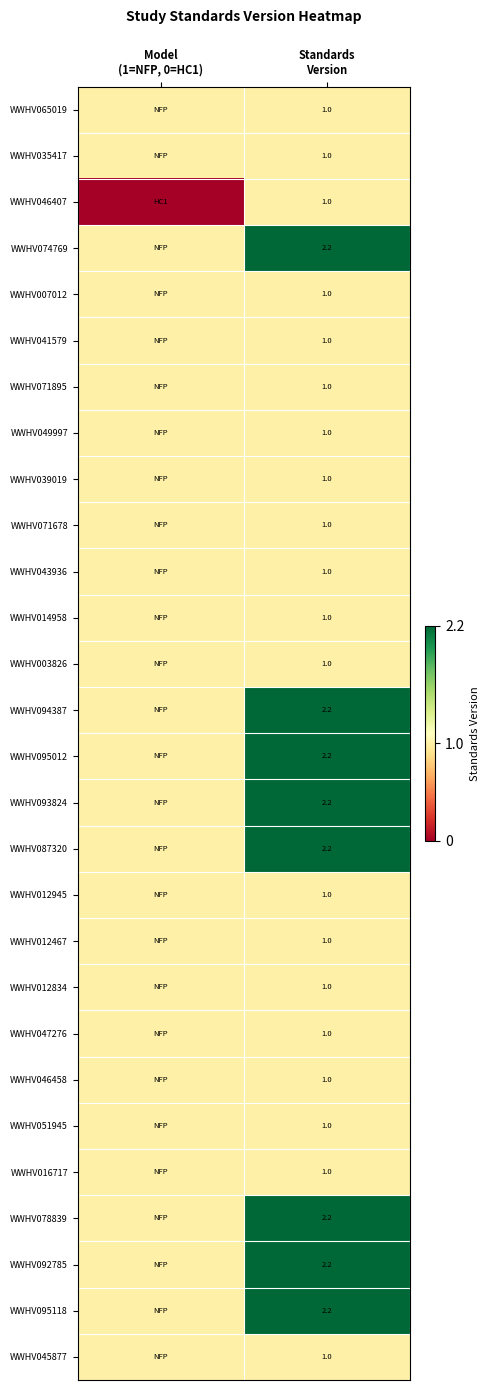

What is the sum of the WWHV039019 values at Standards Version and Model (1=NFP, 0=HC1)?

2.0